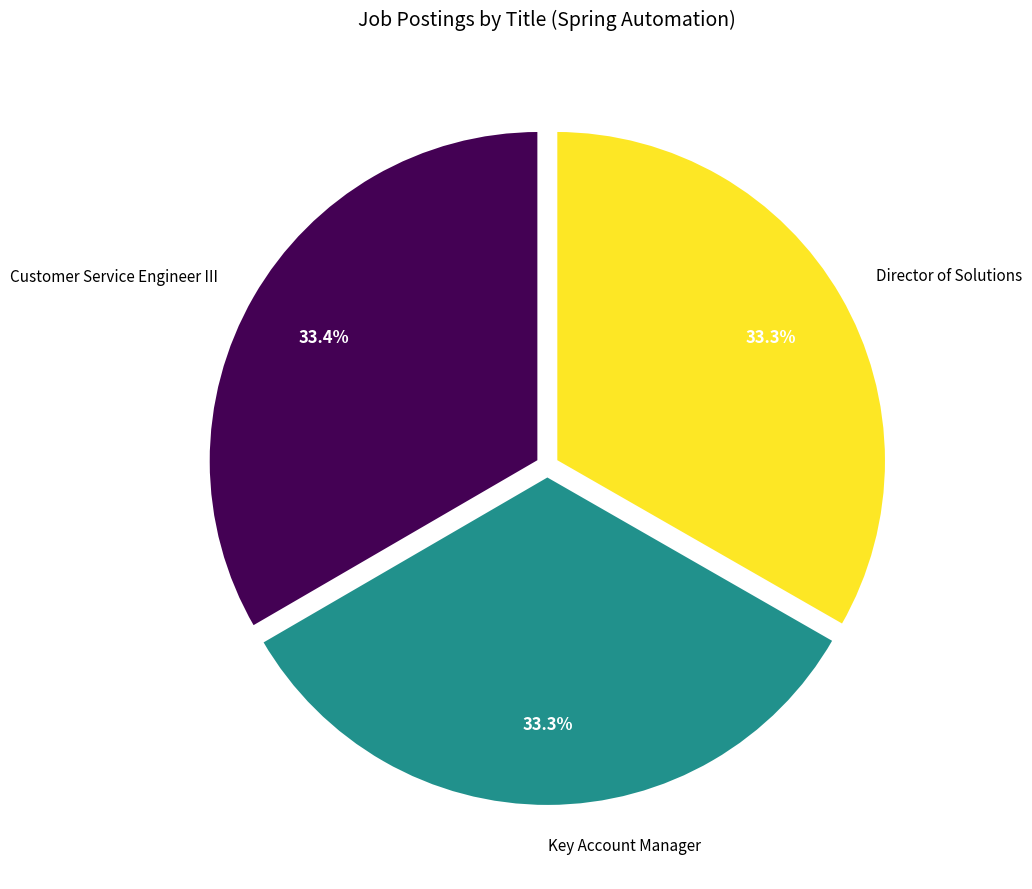

The Customer Service Engineer III slice represents 22% of the pie. True or false?

False